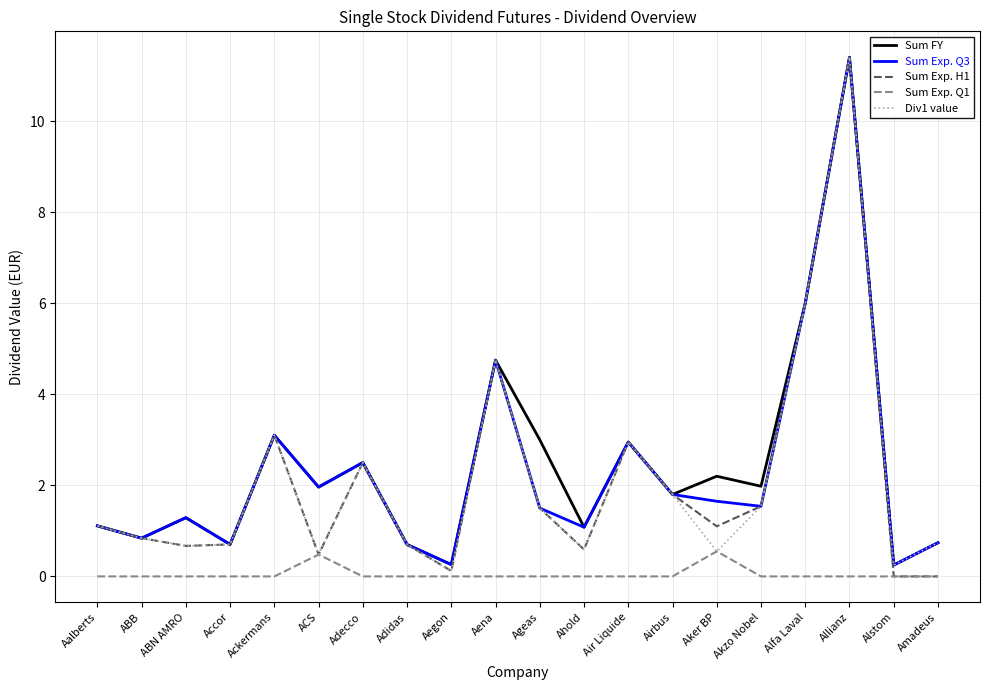

What is the total value across all series at ABB?

3.4